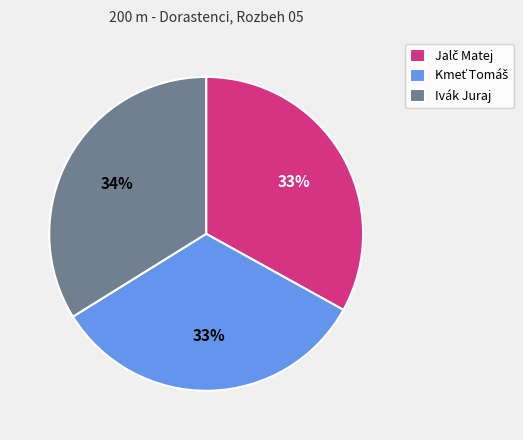

To the nearest percent, what is the average slice percentage?

33%